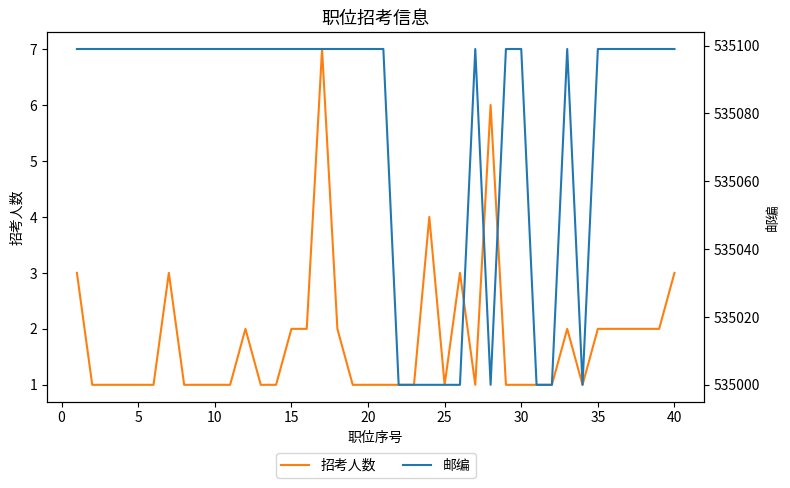

Is it true that 招考人数 equals 1 at 5?

True